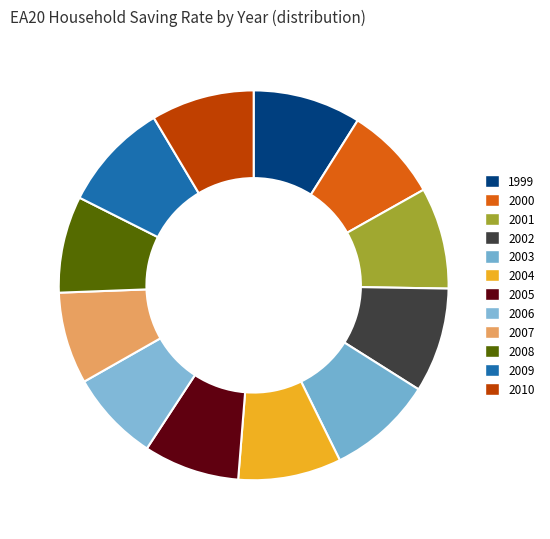

Is there any slice that represents more than half of the pie?

No